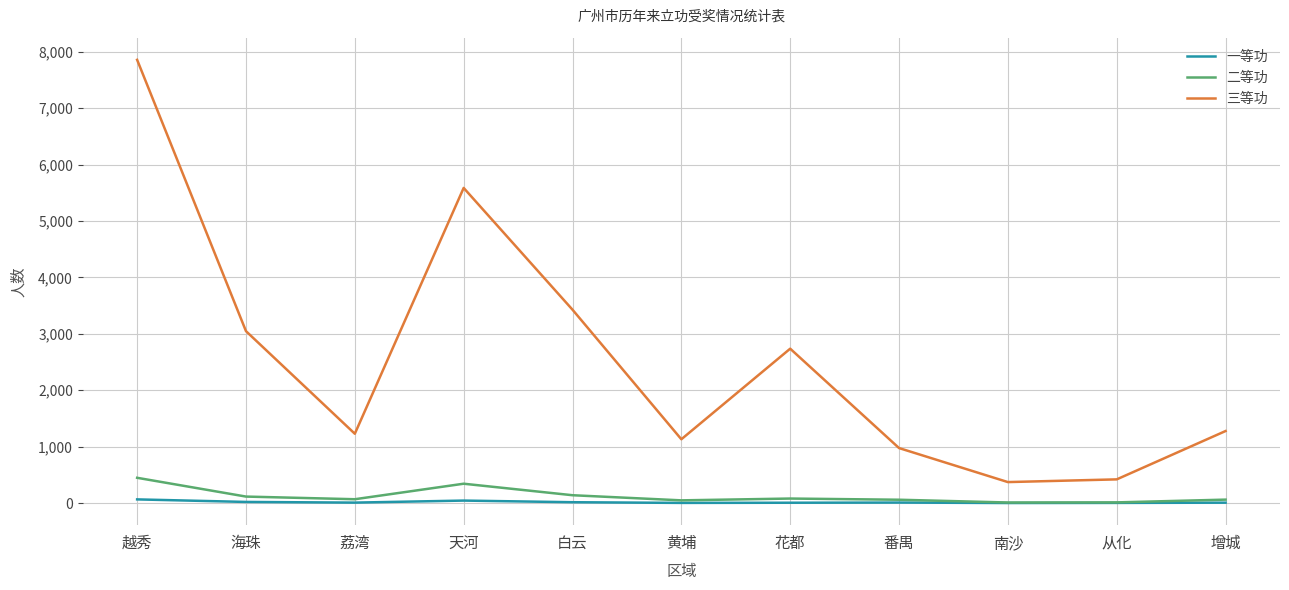

Which series changed the most between 天河 and 黄埔?

三等功